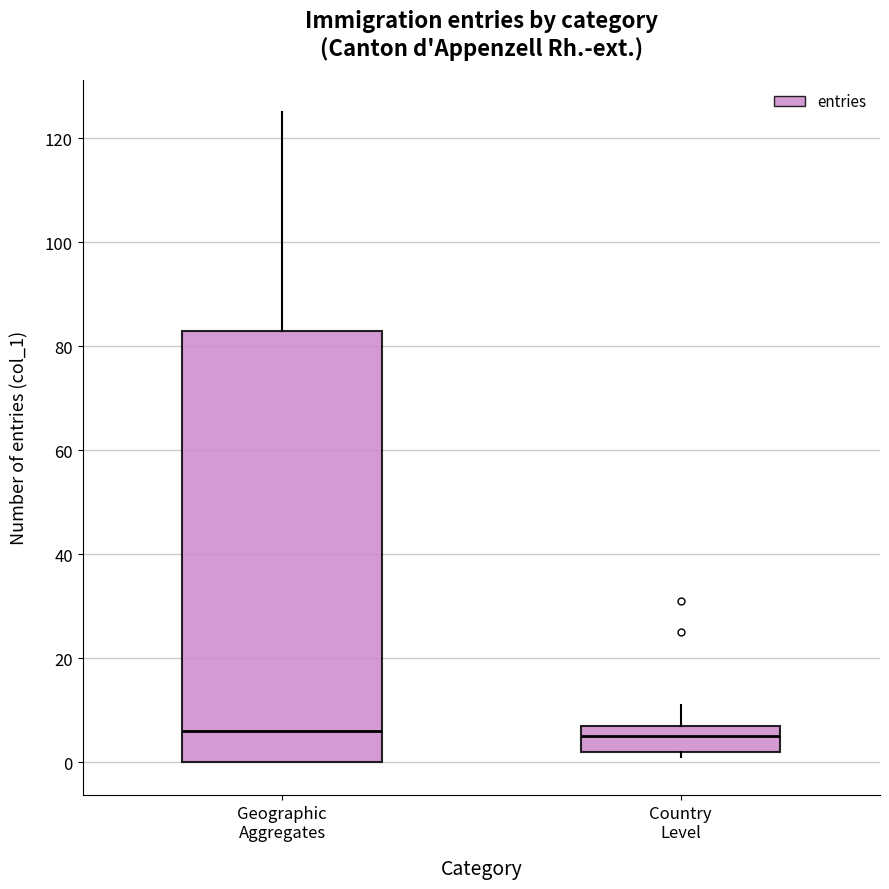

Reading left to right, transcribe this box plot: for each box, give where its median line is, the range the box spans, and where its two whiskers end, as read against the y-axis. The values are not printed on the chart, so give them approximately, as read against the axis.

Geographic Aggregates: median 6, box 0 to 84, whiskers 0 to 126
Country Level: median 6, box 2 to 8, whiskers 2 (just below the box's lower edge) to 12